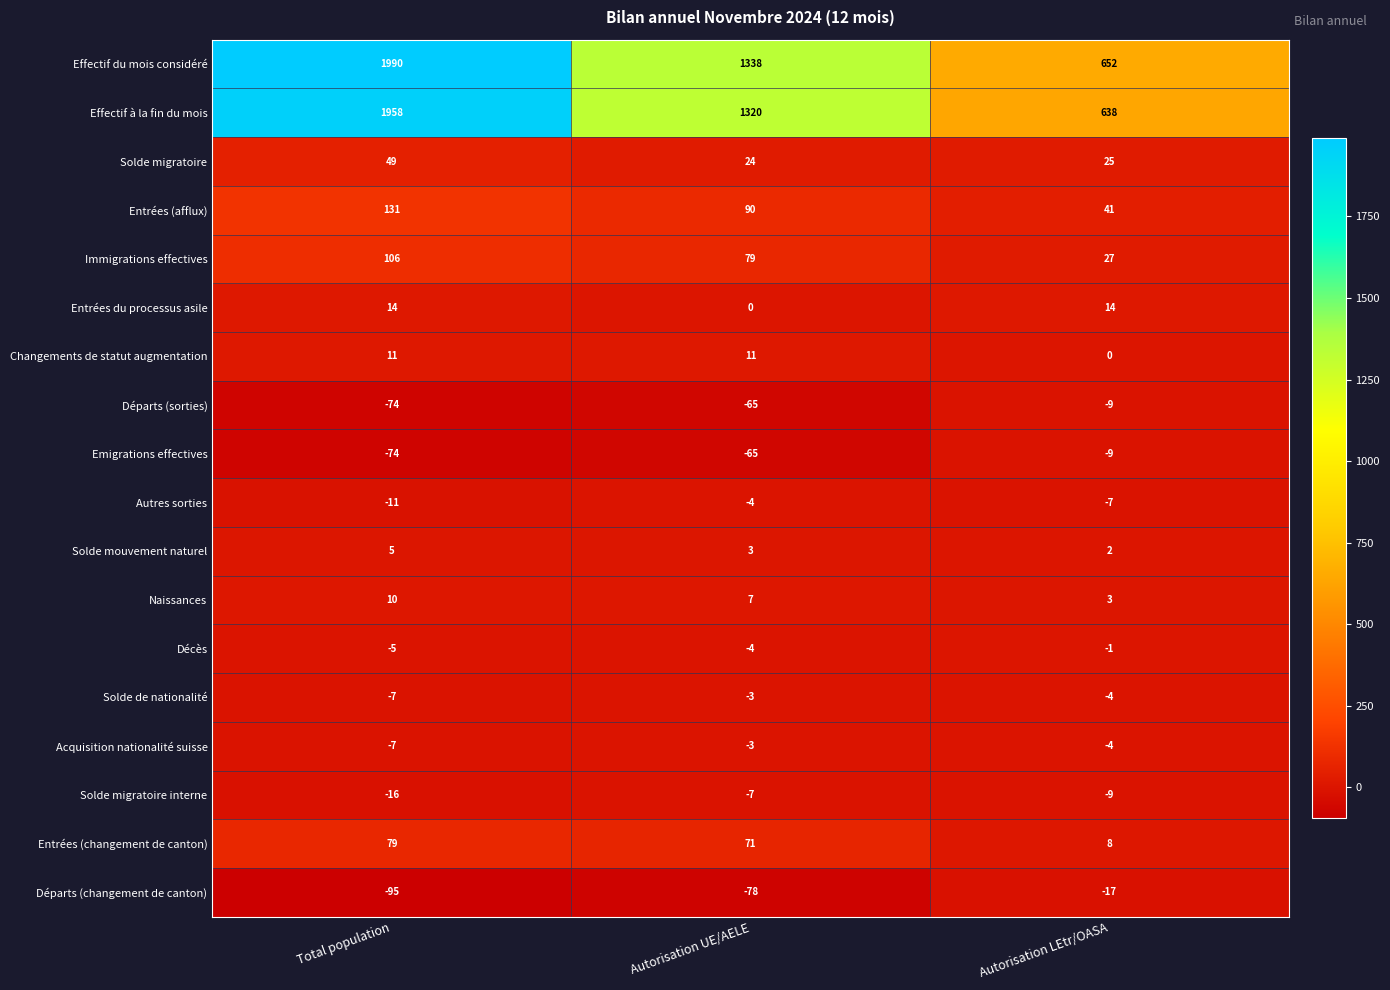

Which series has the largest total across all categories?

Effectif du mois considéré